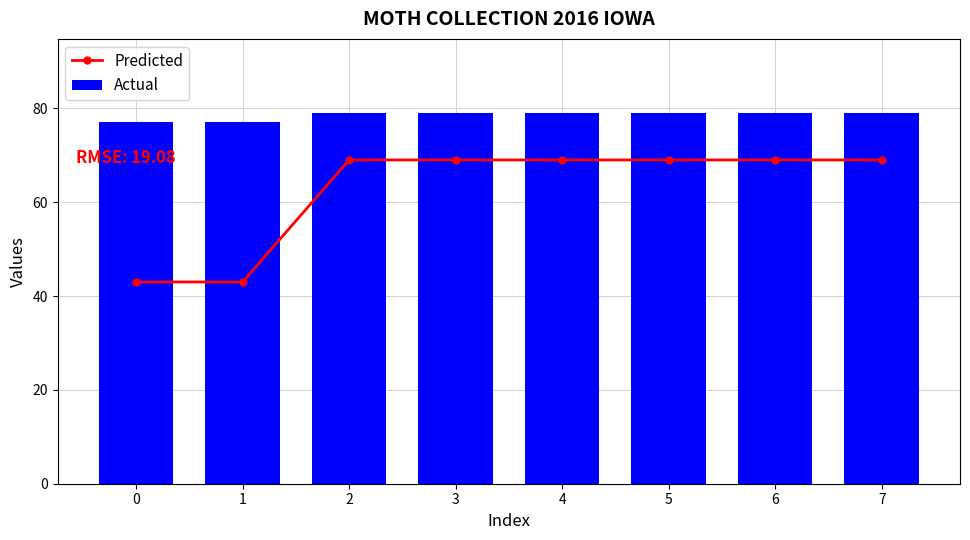

Are the bars horizontal?

No